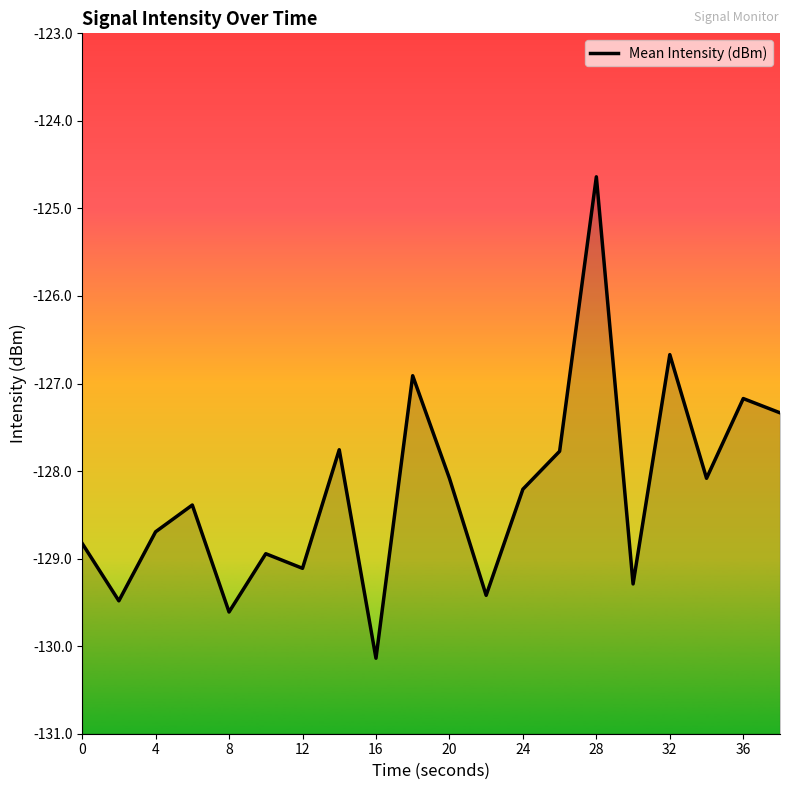

Between 28 and 24, which is larger?

28